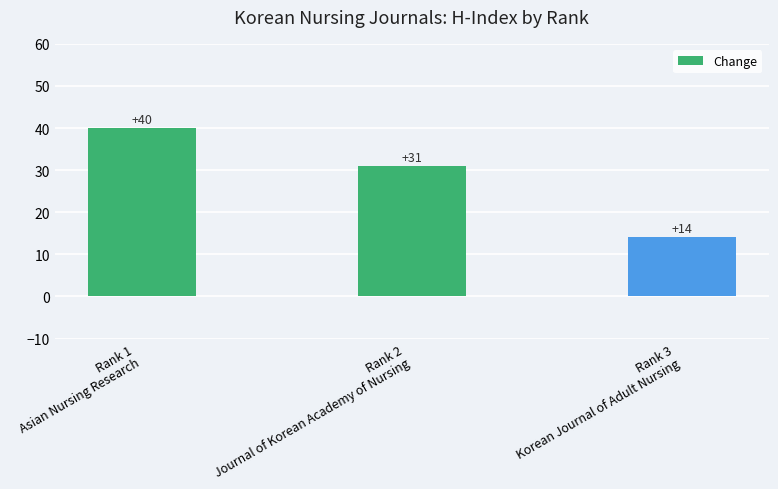

How many values are below 31?

1